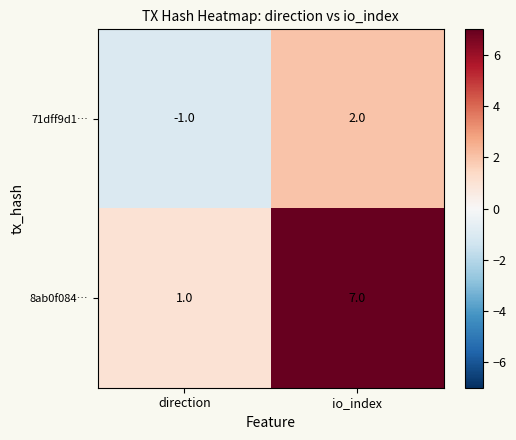

List the series in order of their peak value, highest first.

8ab0f084…, 71dff9d1…